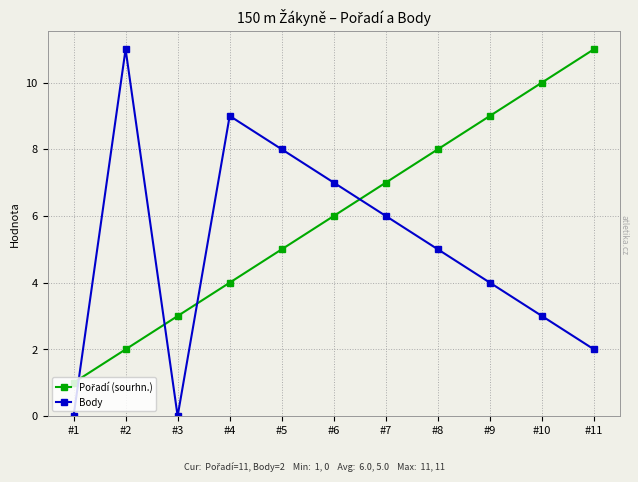

What is the difference between the maximum and minimum values in the Body series?

11